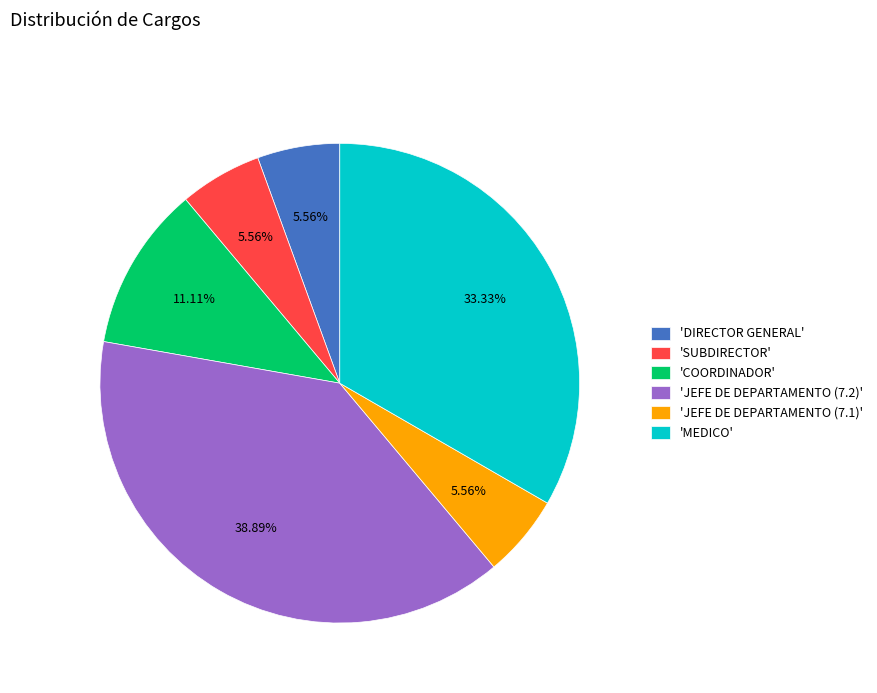

Is 'COORDINADOR' the majority of the pie?

No